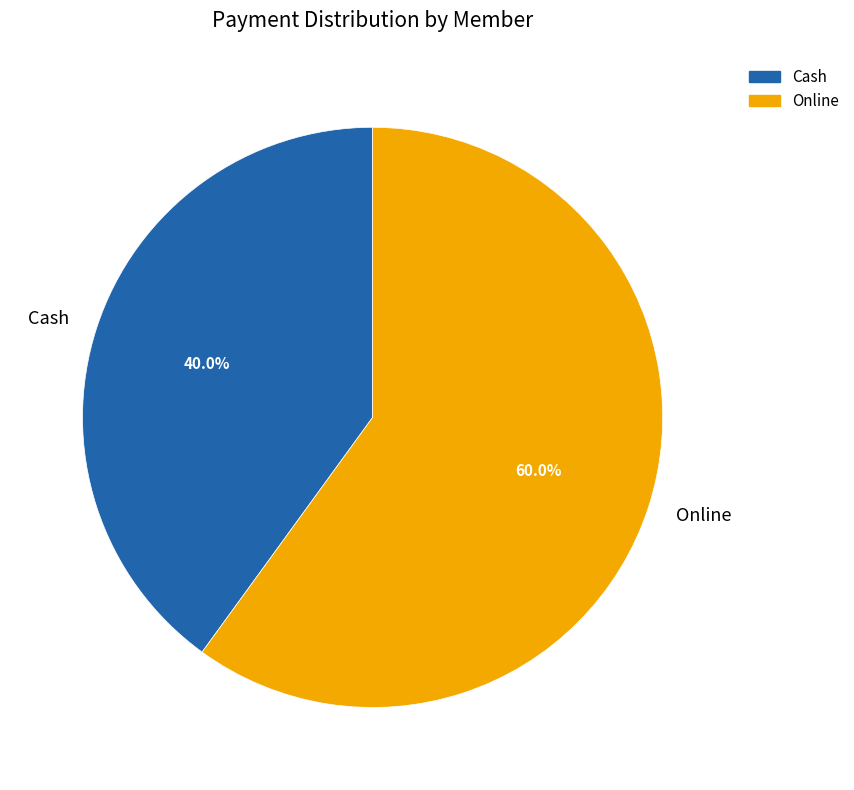

Rank the categories by value from highest to lowest.

Online, Cash